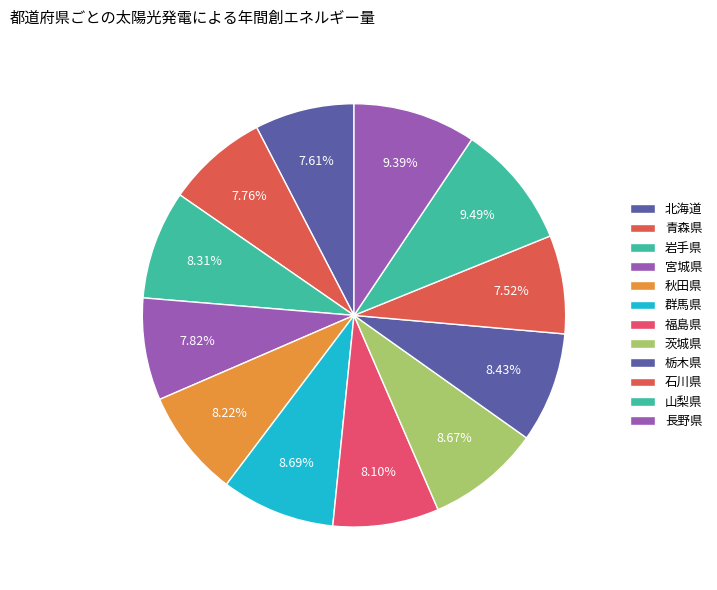

To the nearest percent, what is the average slice percentage?

8%